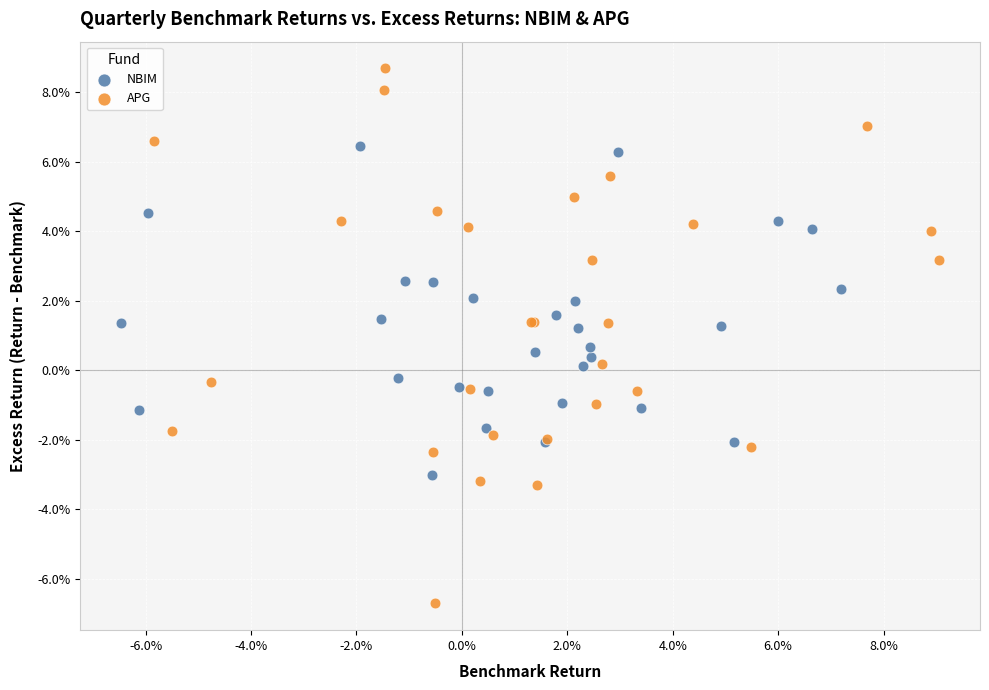

Which series has the widest spread of Y values?

APG